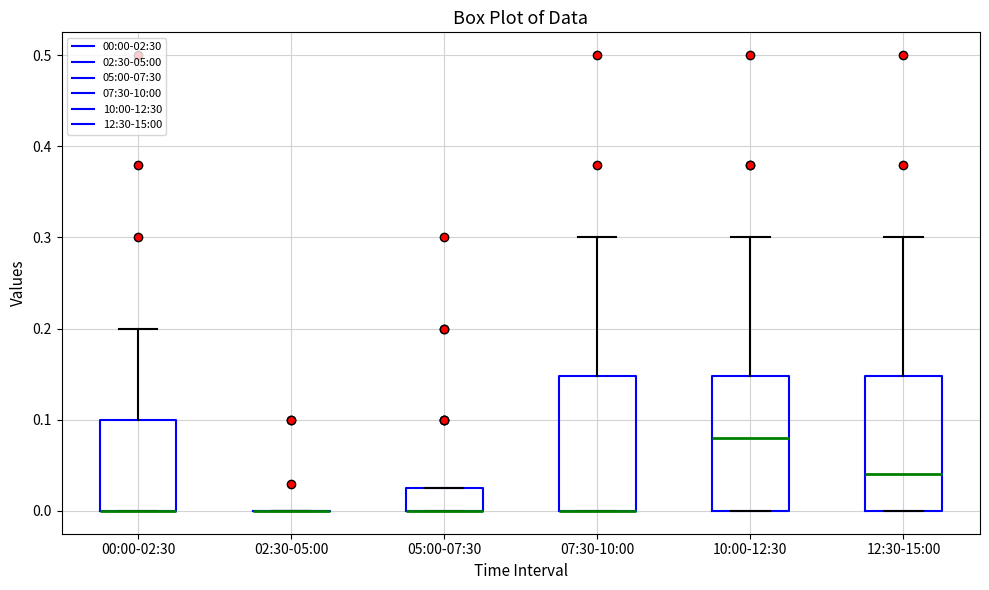

Reading left to right, transcribe this box plot: for each box, give where its median line is, the range the box spans, and where its two whiskers end, as read against the y-axis. The values are not printed on the chart, so give them approximately, as read against the axis.

00:00-02:30: median 0.00 (drawn on the box's lower edge), box 0.00 to 0.10, whiskers 0.00 to 0.20
02:30-05:00: box collapsed to a line at 0.00, whiskers 0.00 to 0.00
05:00-07:30: median 0.00 (drawn on the box's lower edge), box 0.00 to 0.03, whiskers 0.00 to 0.03
07:30-10:00: median 0.00 (drawn on the box's lower edge), box 0.00 to 0.15, whiskers 0.00 to 0.30
10:00-12:30: median 0.08, box 0.00 to 0.15, whiskers 0.00 to 0.30
12:30-15:00: median 0.04, box 0.00 to 0.15, whiskers 0.00 to 0.30